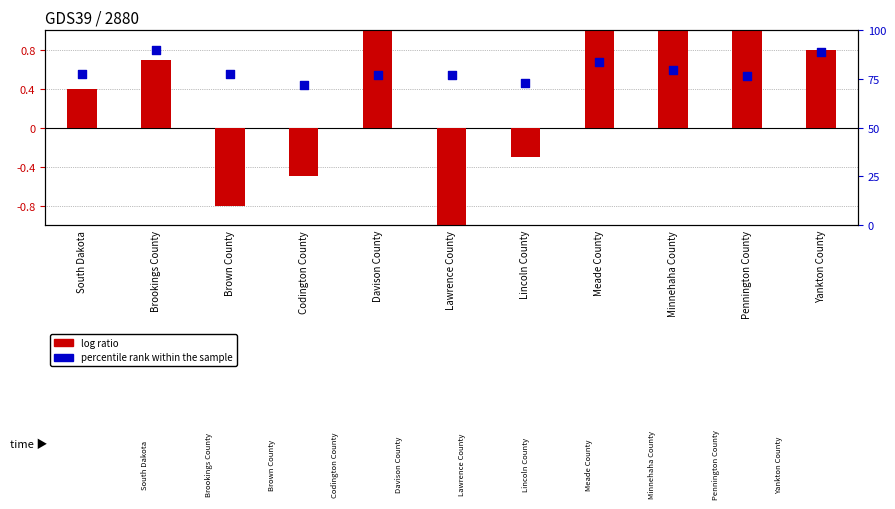

Which series has the largest Y range (max minus min)?

log ratio